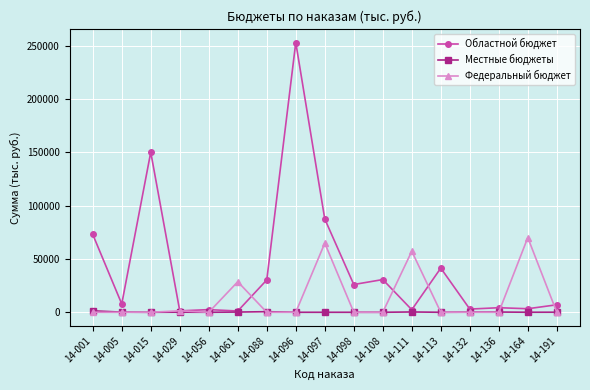

Rank the series by their average value, from lowest to highest.

Местные бюджеты, Федеральный бюджет, Областной бюджет